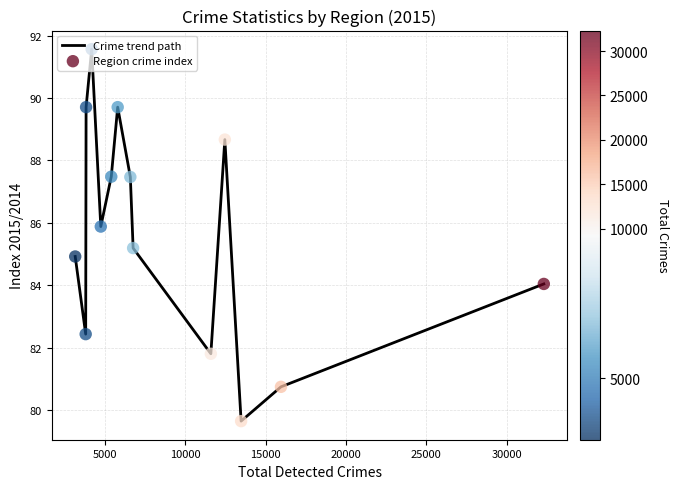

What is the smallest value displayed?

79.6